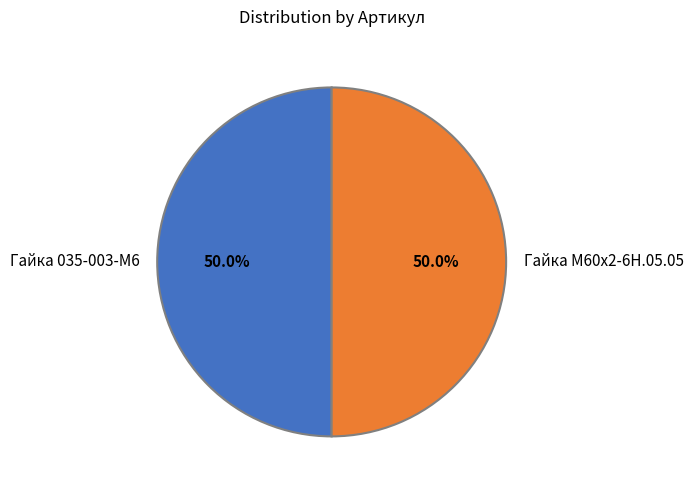

What portion of the pie excludes Гайка 035-003-М6?

50.0%